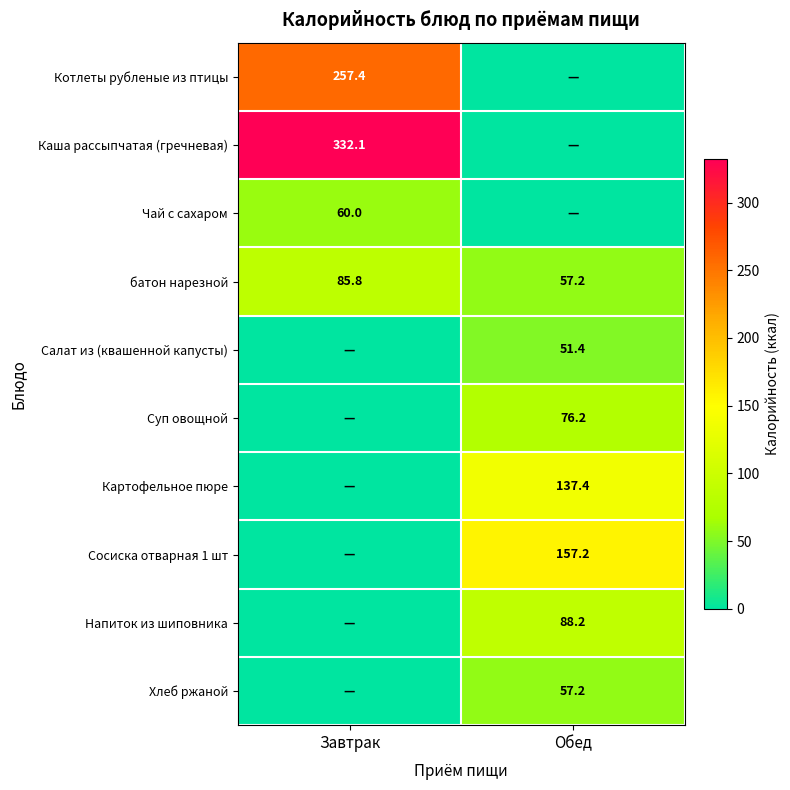

What is the difference between the maximum and minimum values in the батон нарезной series?

28.6